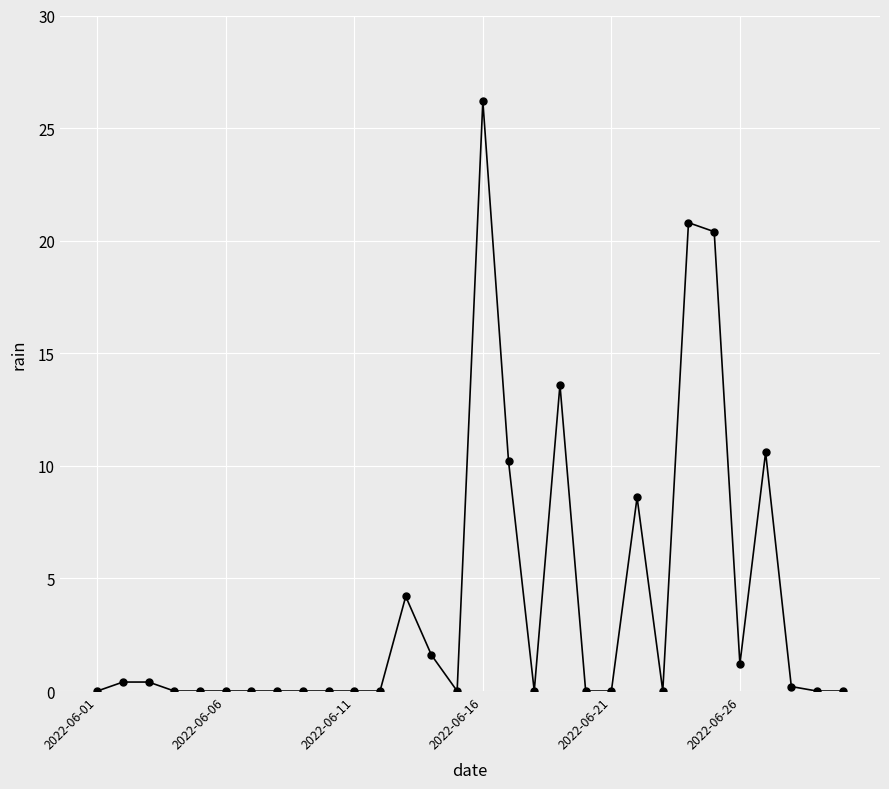

True or false: there are more than 2 points higher than both neighbors.

True